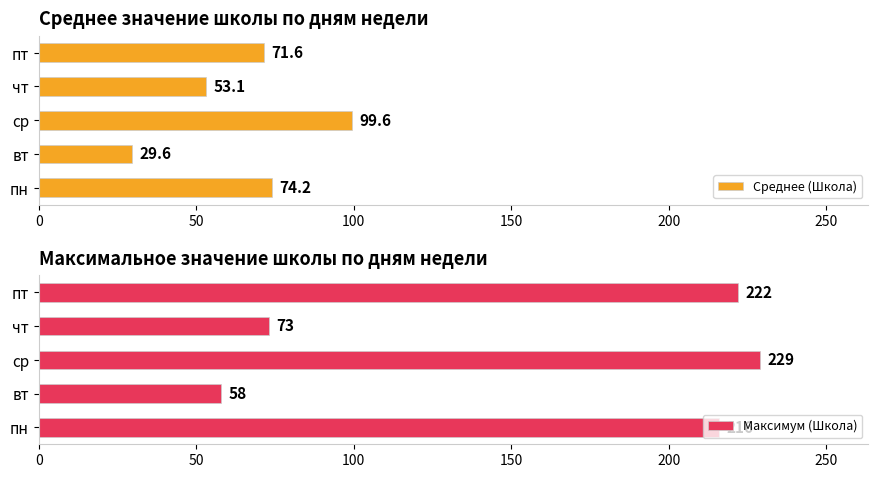

Reading left to right, list all the values displayed in this chart.

Среднее (Школа): 74.2	29.6	99.6	53.1	71.6
Максимум (Школа): 216.0	58.0	229.0	73.0	222.0